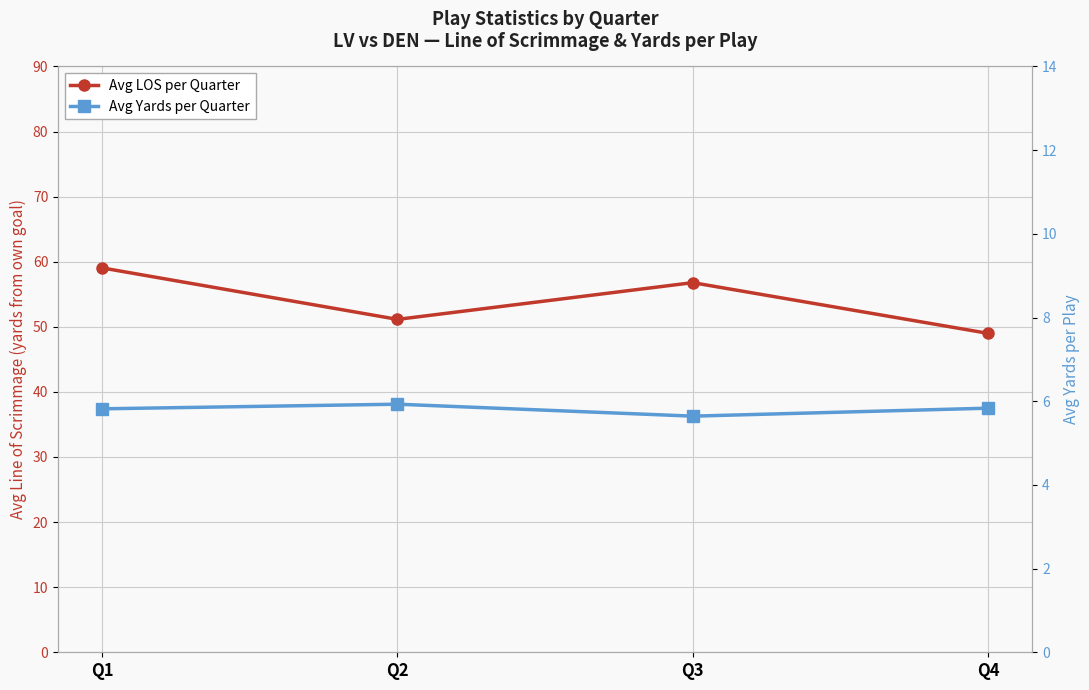

What are all the series names shown in the legend?

Avg LOS per Quarter, Avg Yards per Quarter